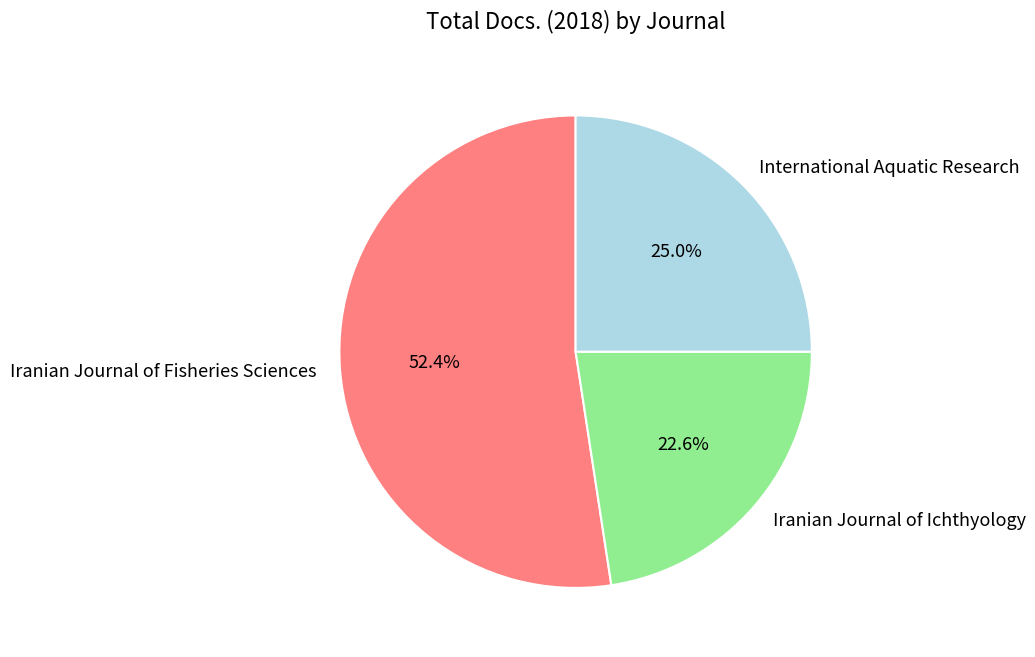

To the nearest percent, what is the combined percentage of Iranian Journal of Ichthyology and Iranian Journal of Fisheries Sciences?

75%